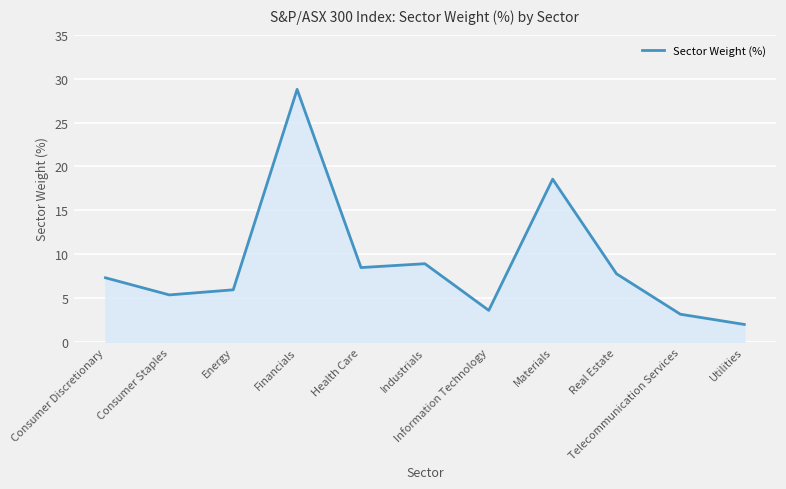

Rank the categories by value from lowest to highest.

Utilities, Telecommunication Services, Information Technology, Consumer Staples, Energy, Consumer Discretionary, Real Estate, Health Care, Industrials, Materials, Financials